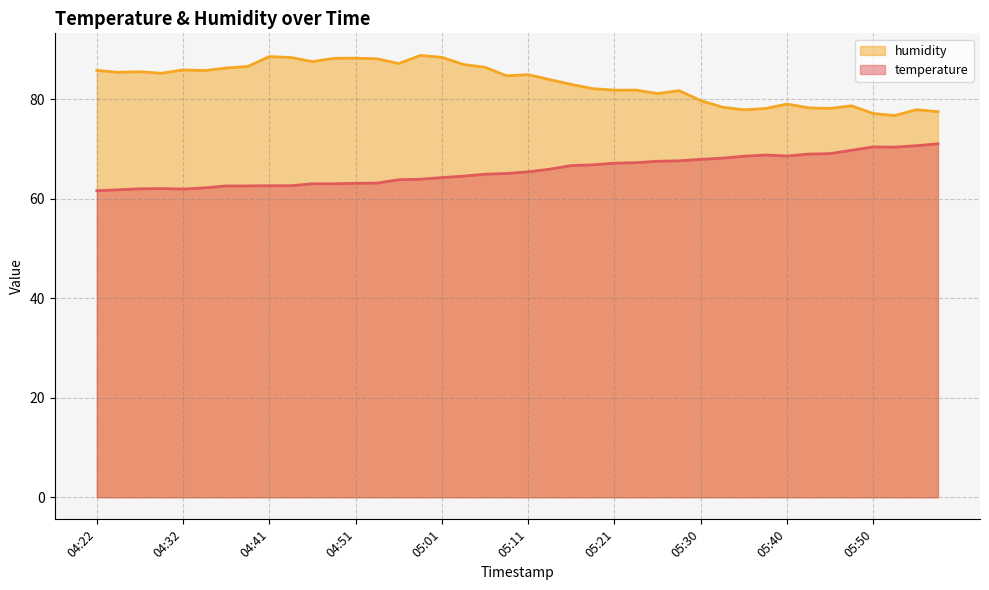

How many interior local peaks does the temperature series have?

3